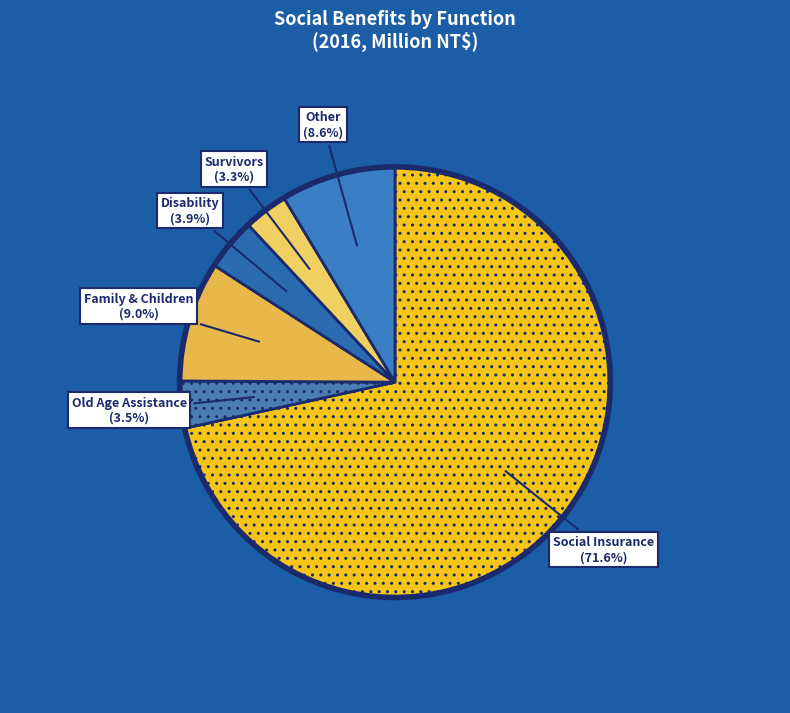

Combined, do Survivors and Disability account for over 50%?

No